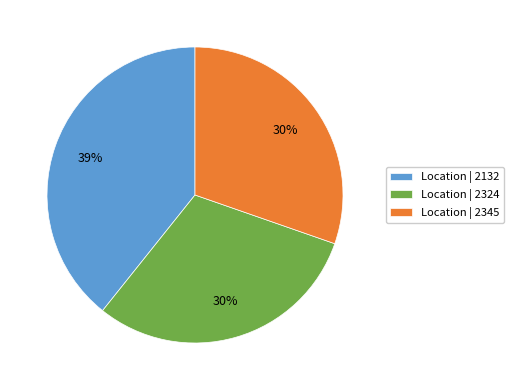

Which slice is the largest?

Location | 2132